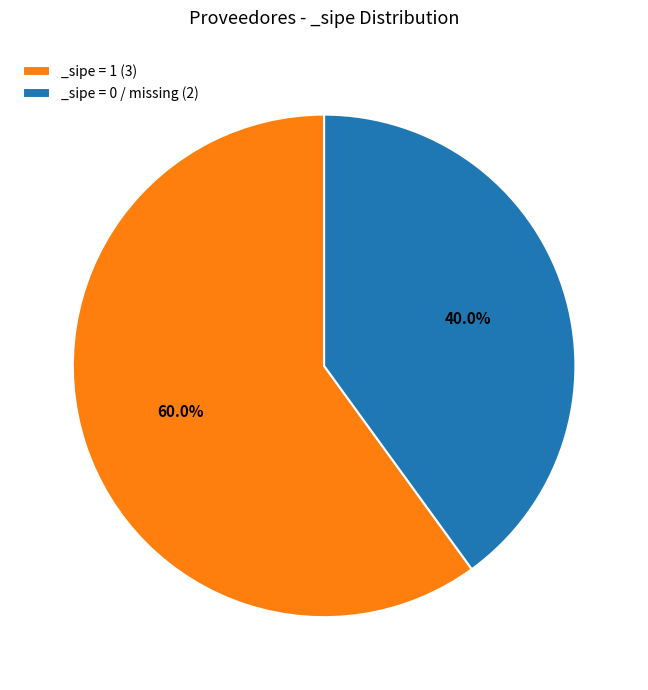

Does any single category account for the majority?

Yes